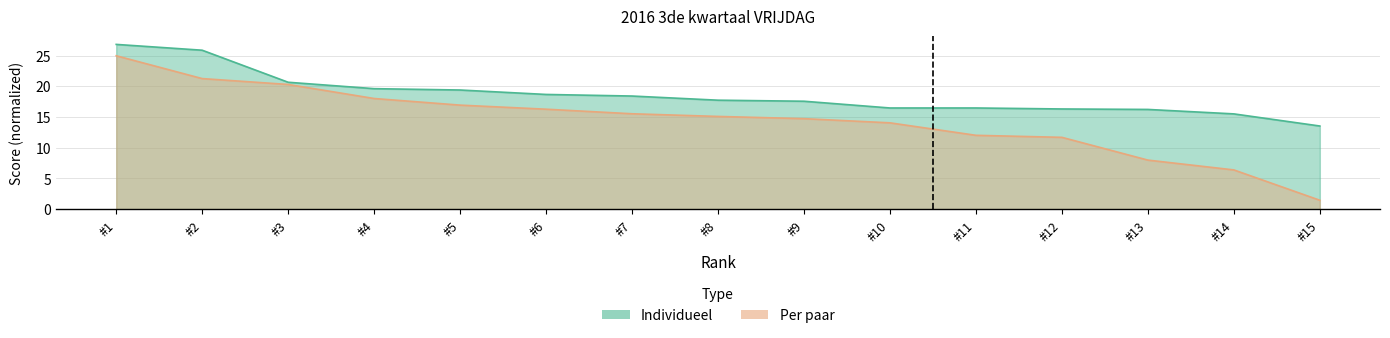

What is the sum of all Individueel values?

279.2